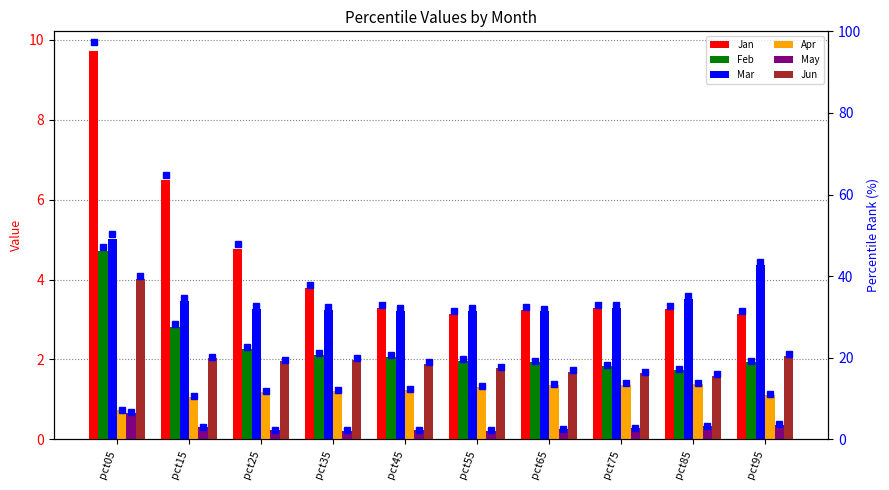

How many groups of bars are there?

10